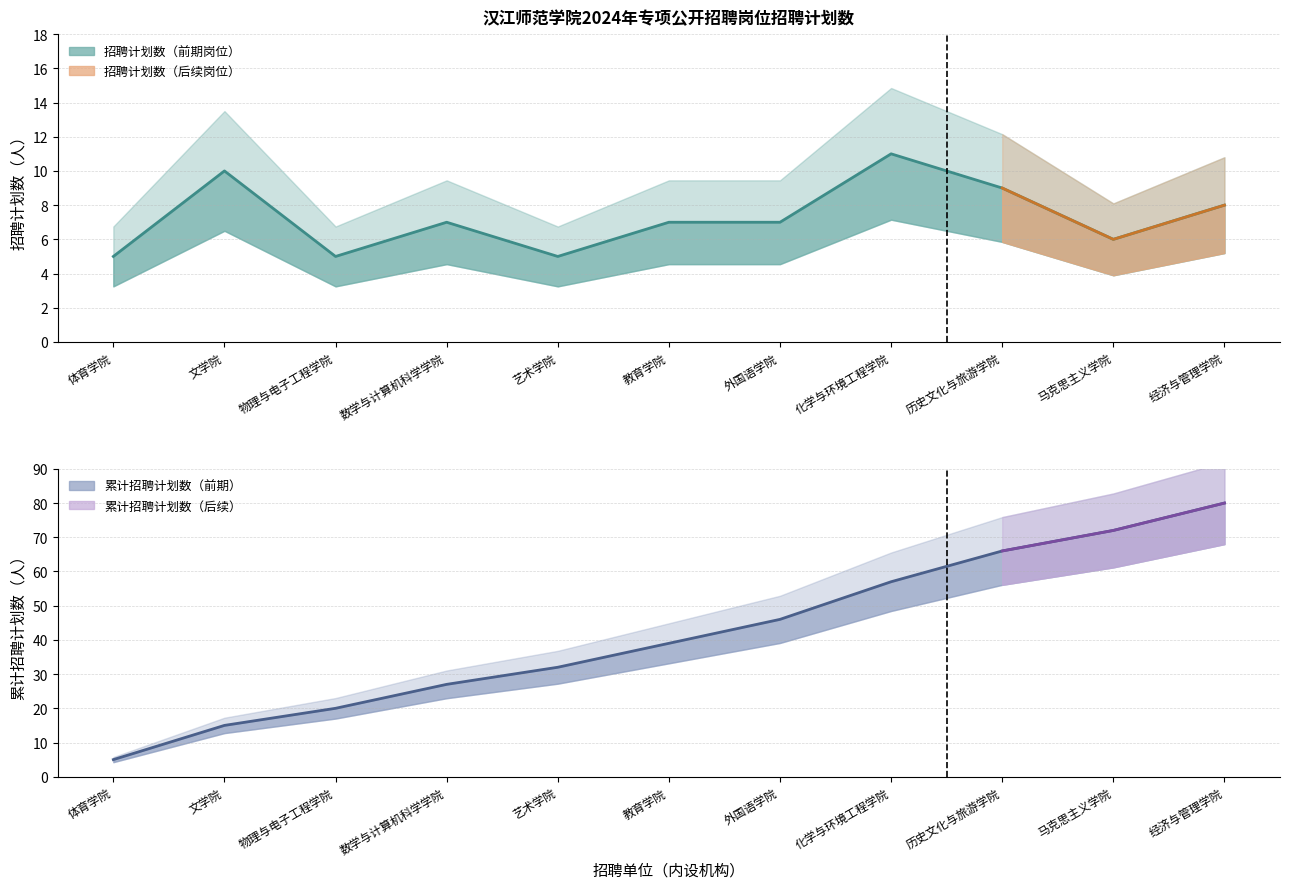

What position from the left is 文学院?

2